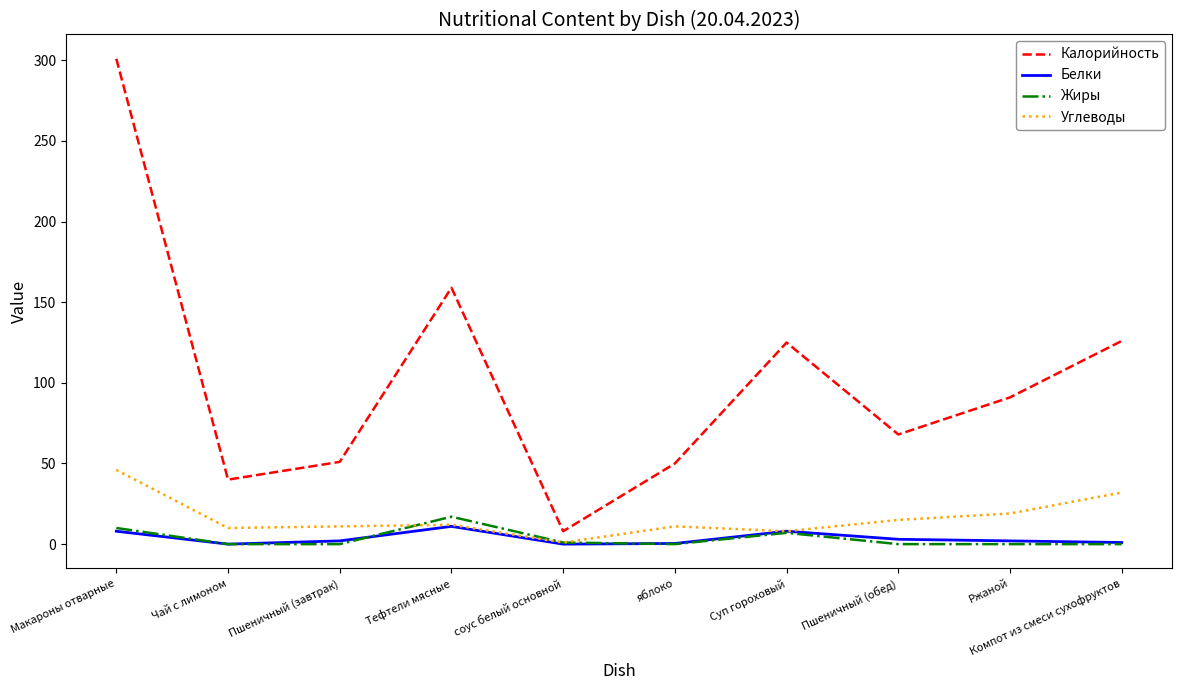

At which category is the sum across all series the highest?

Макароны отварные